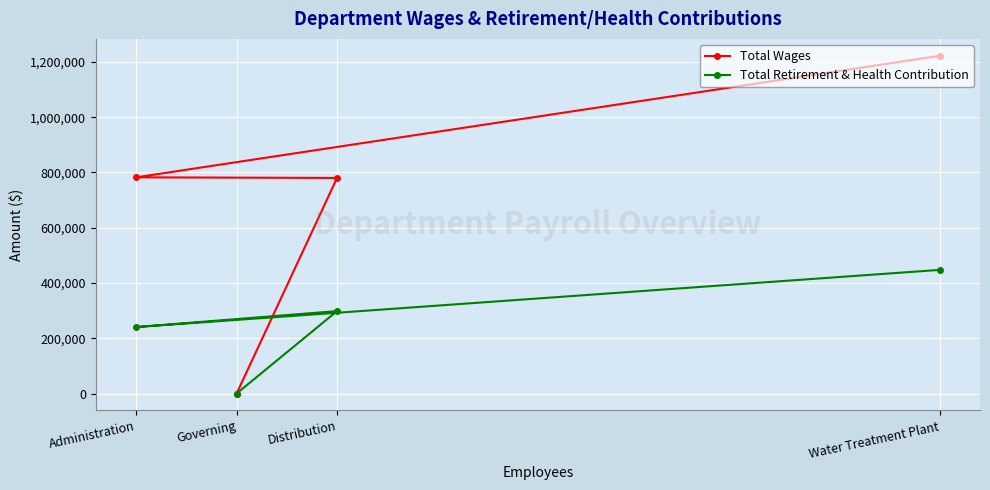

Rank the series by their average value, from highest to lowest.

Total Wages, Total Retirement & Health Contribution